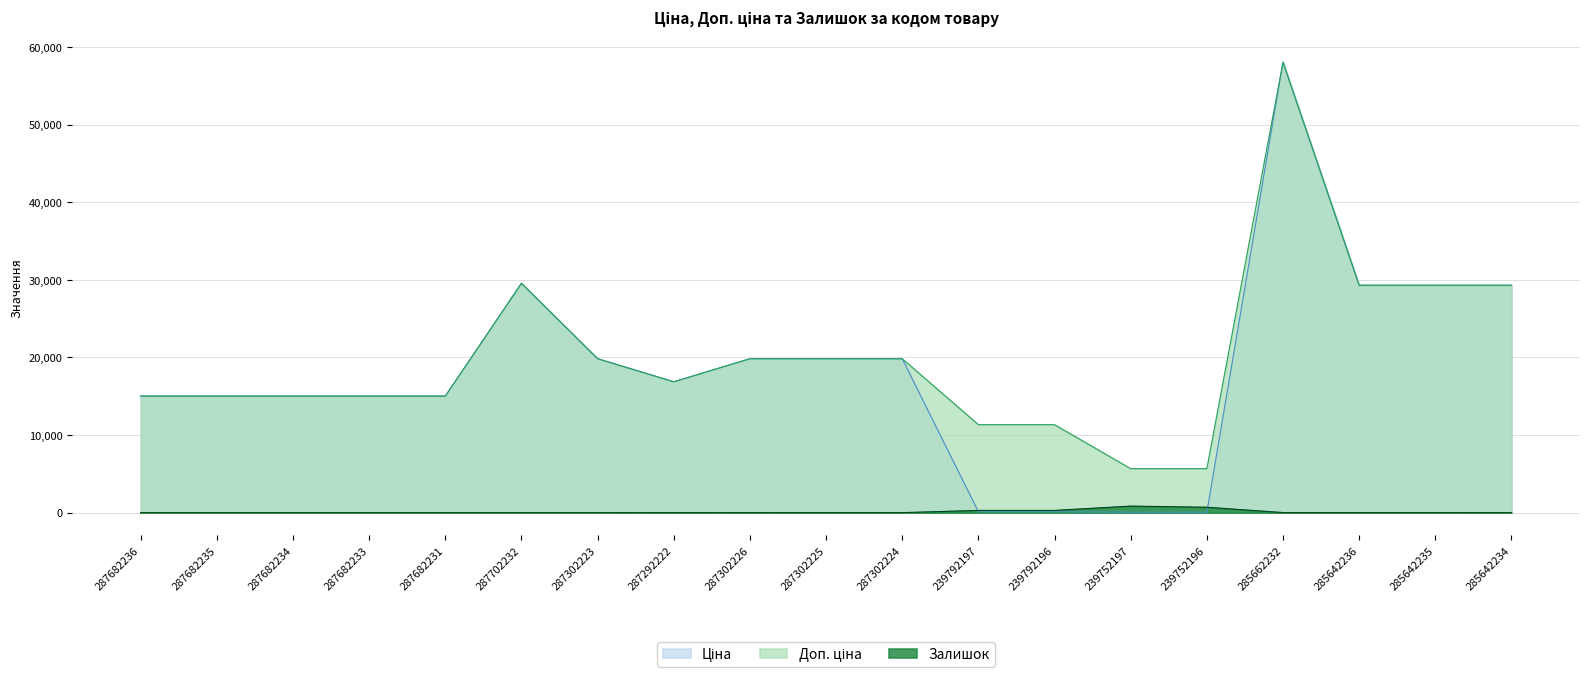

How many data points in Ціна are above 16863?

10